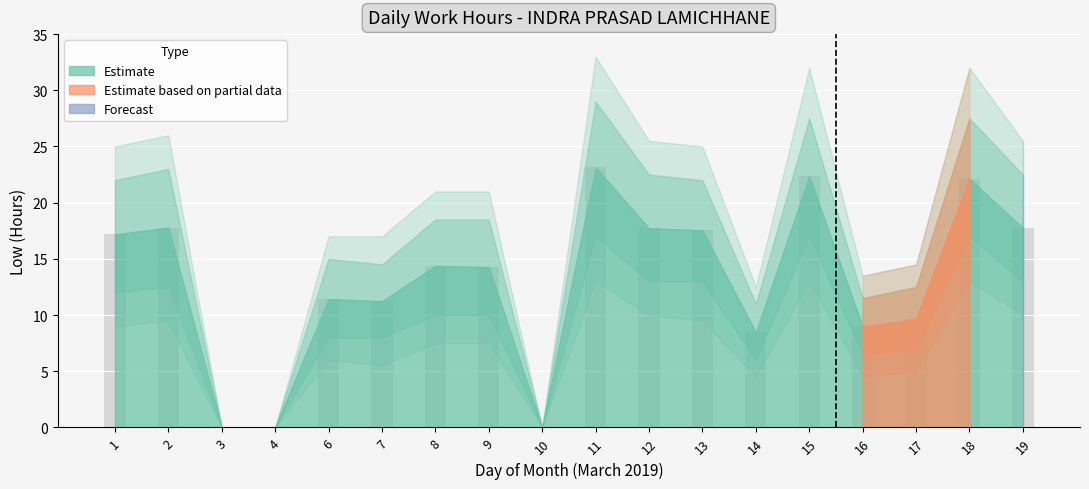

What is the sum of all values?

234.1